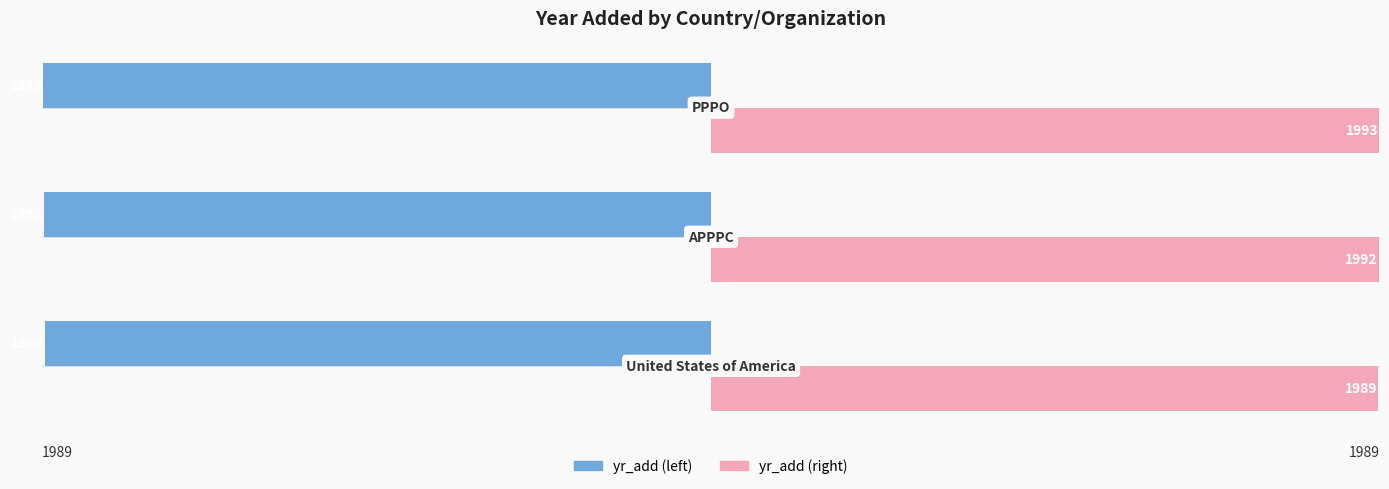

What is the maximum value shown in the chart?

1993